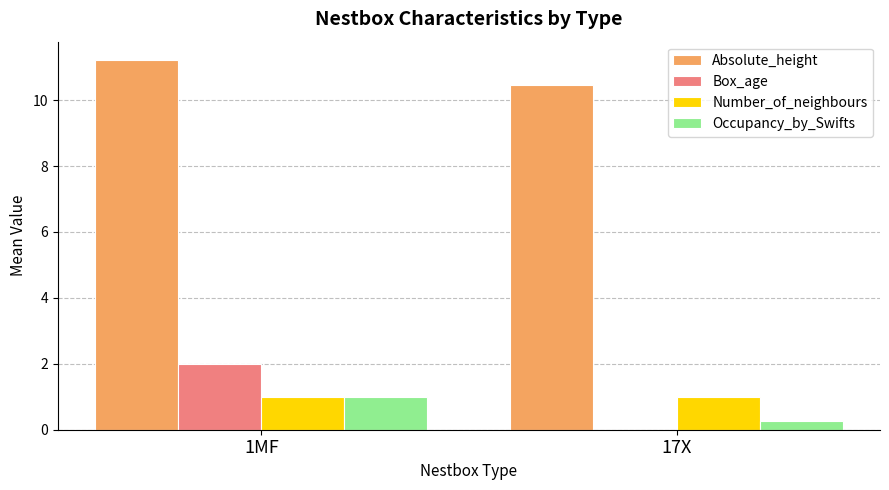

At which category does the chart reach its peak across all series?

1MF